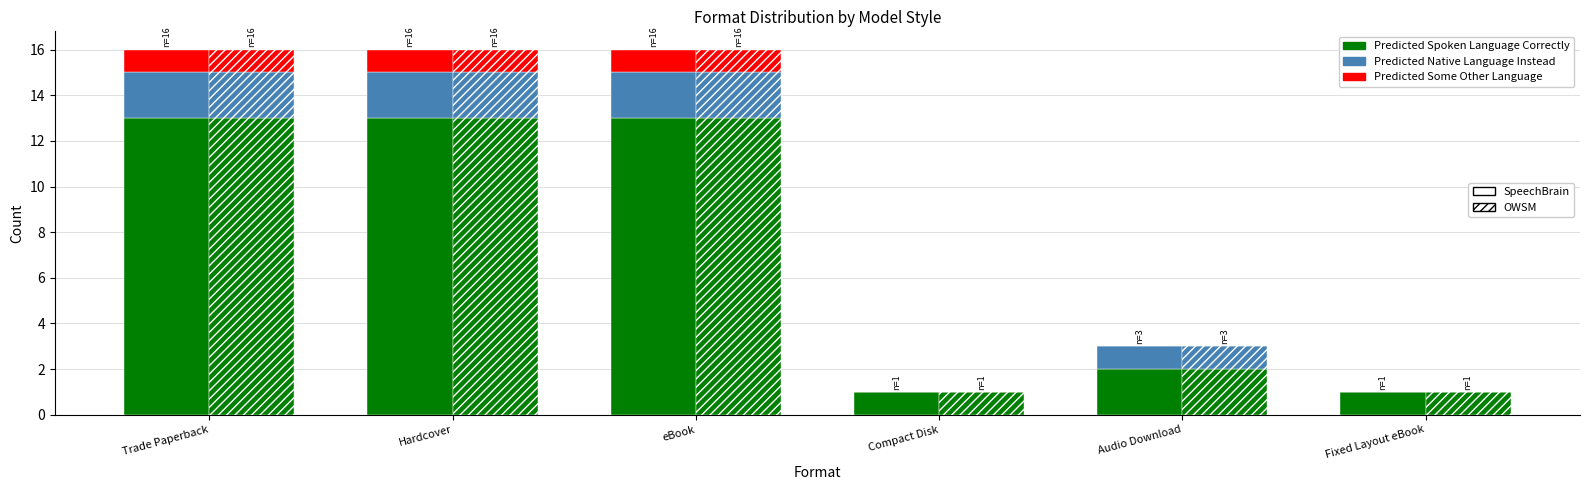

What is the difference between the second highest and second lowest values in the Predicted Native Language Instead series?

2